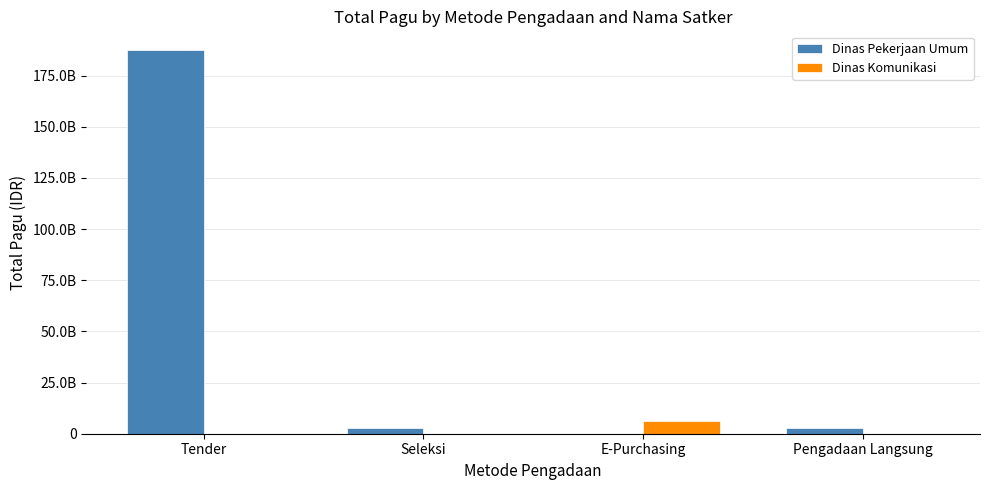

At which label is Dinas Pekerjaan Umum closest to 93629191650?

Seleksi